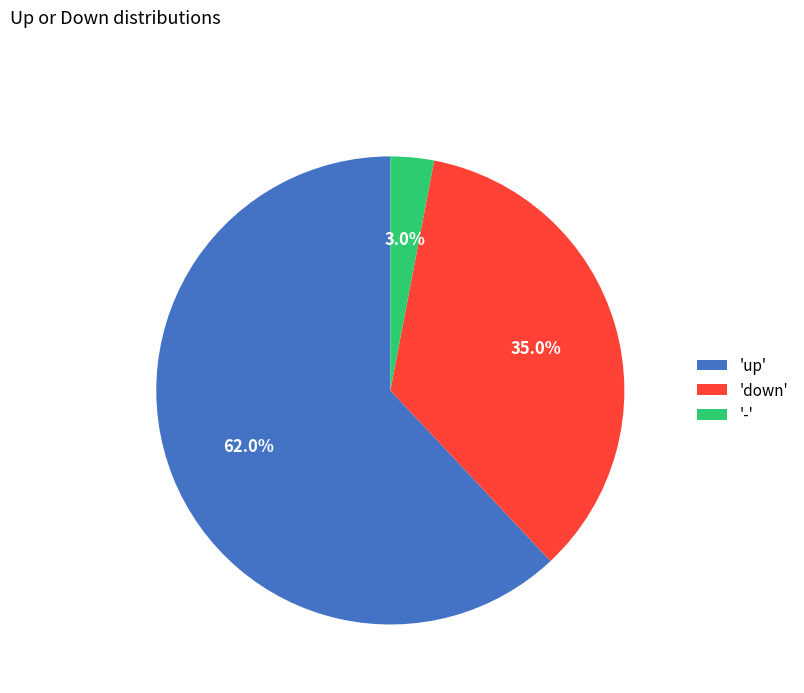

Rank the categories by value from lowest to highest.

'-', 'down', 'up'